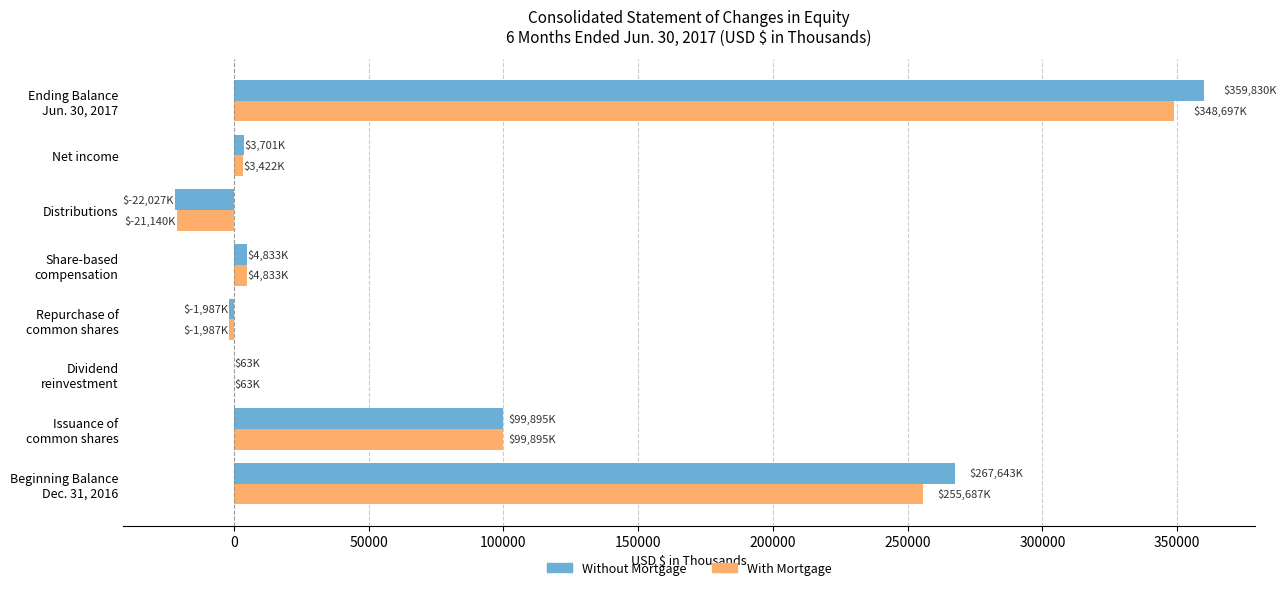

Which series has the widest spread of values?

Without Mortgage